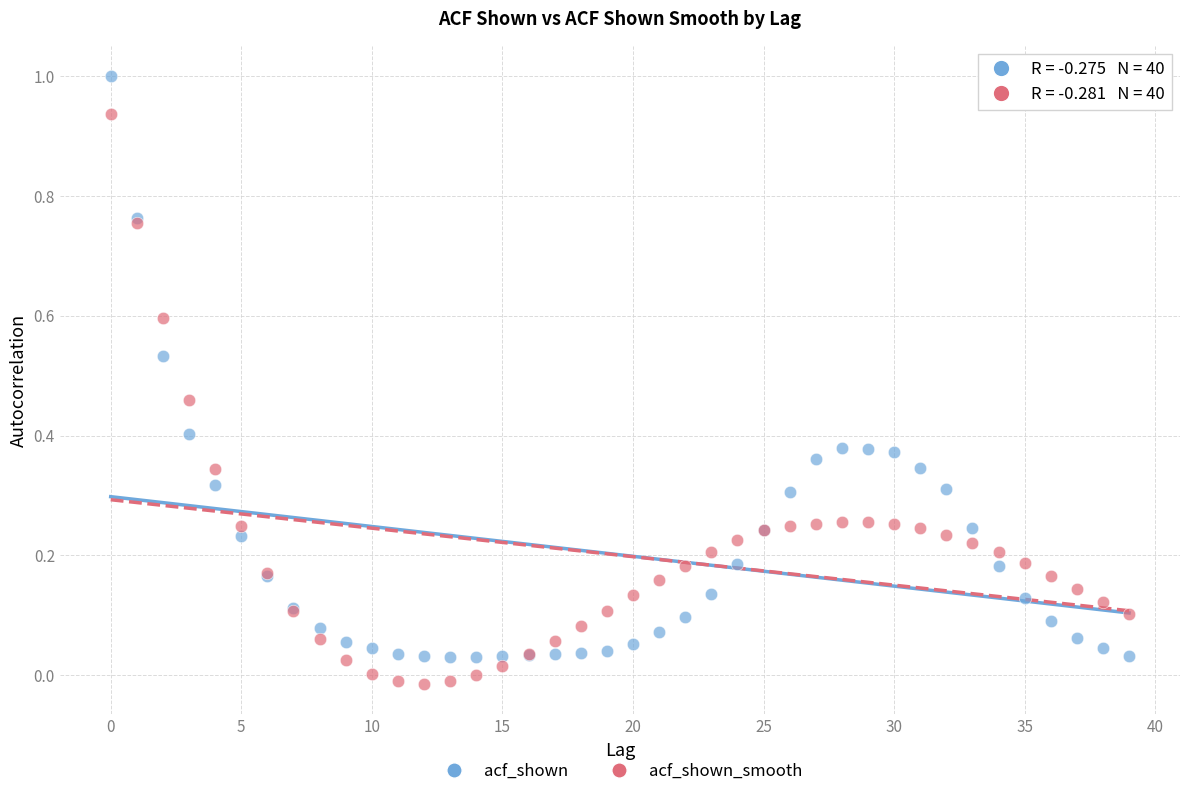

What are all the series names shown in the legend?

acf_shown, acf_shown_smooth